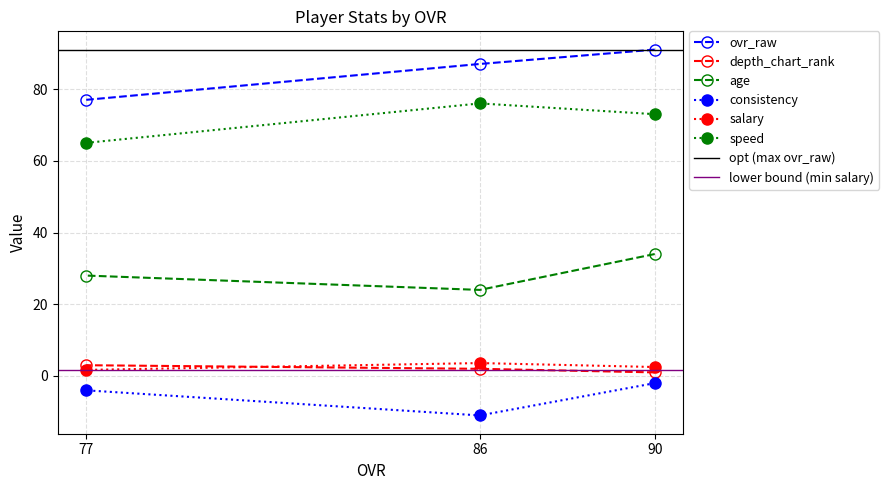

Which label corresponds to the largest value in the chart?

90